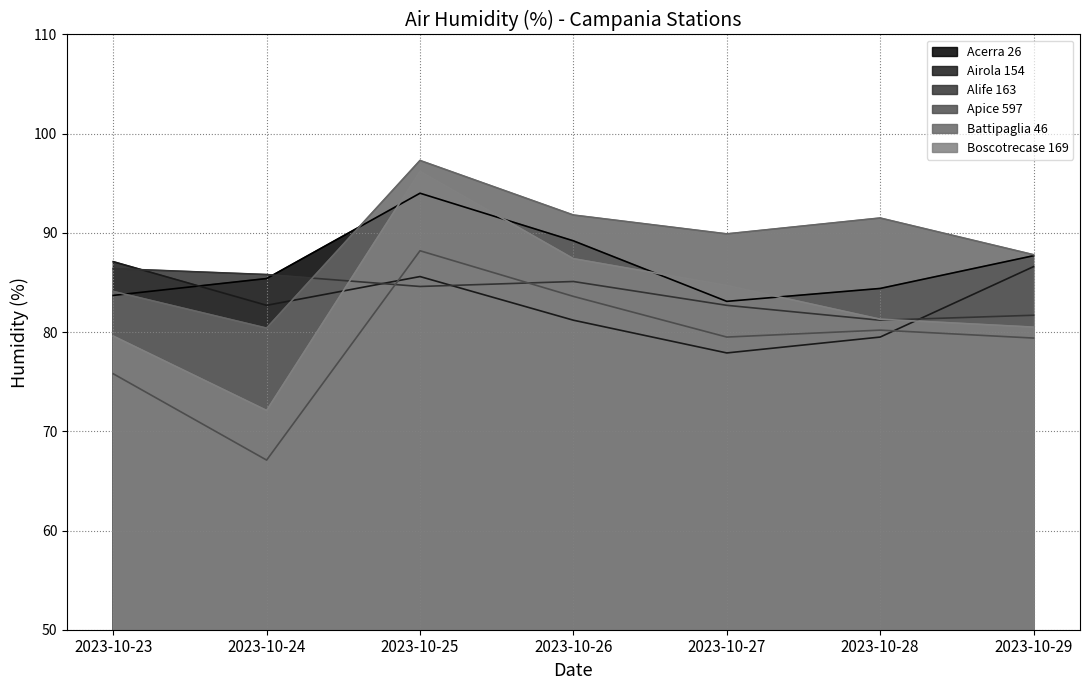

What are all the series names shown in the legend?

Acerra 26, Airola 154, Alife 163, Apice 597, Battipaglia 46, Boscotrecase 169